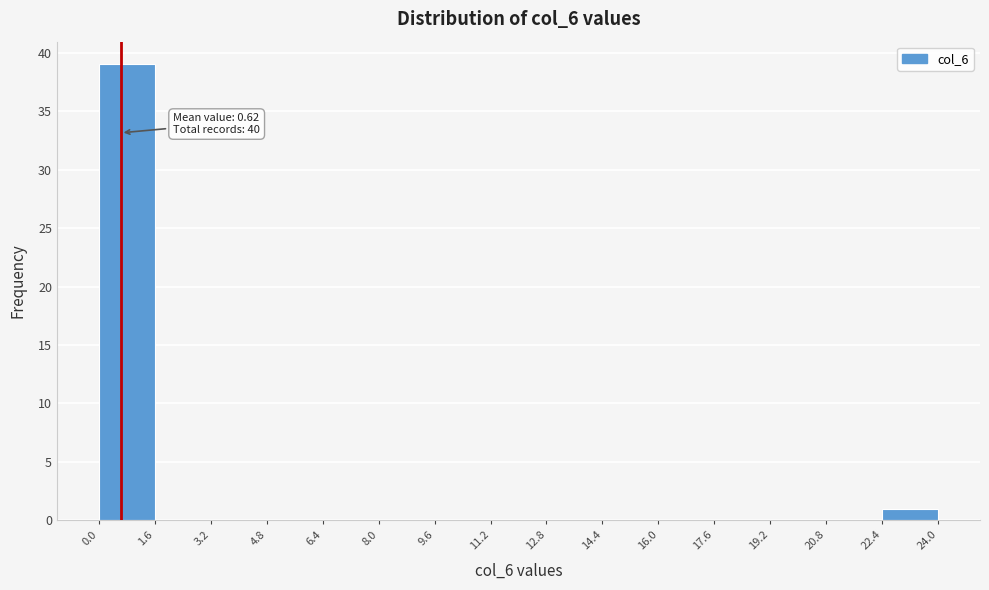

Which range on the x-axis has the tallest bar?

0.0 to 1.6